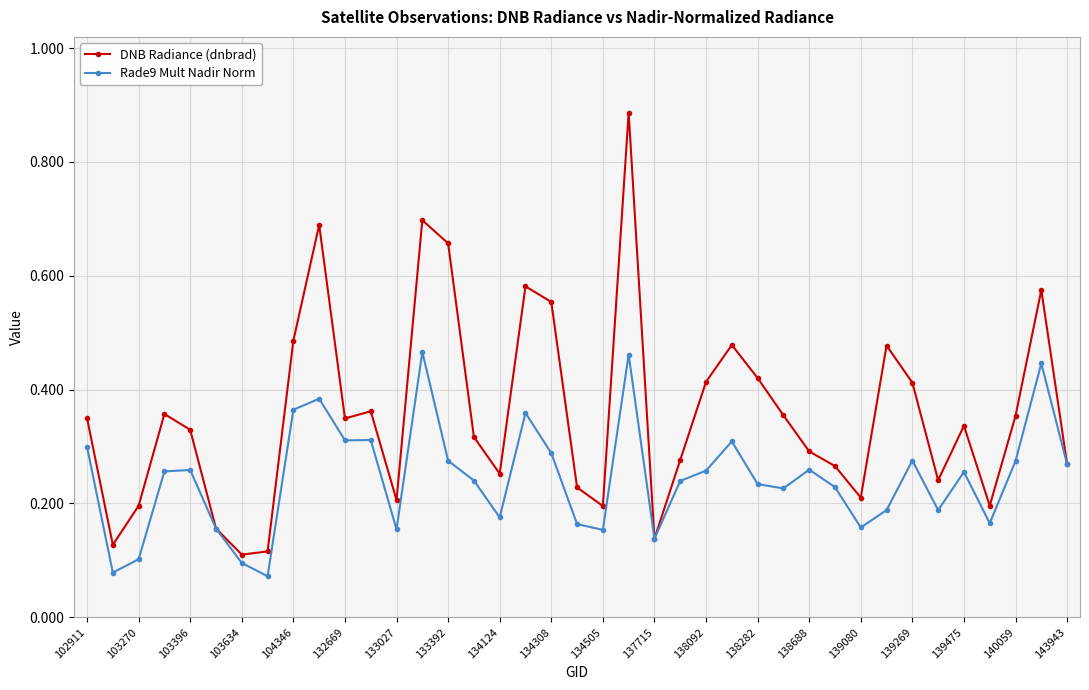

True or false: DNB Radiance (dnbrad) has more than 2 points higher than both neighbors.

True